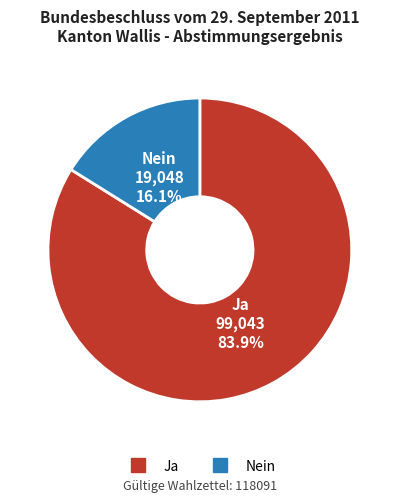

Approximately how many times larger is the value at Ja compared to Nein?

5.2